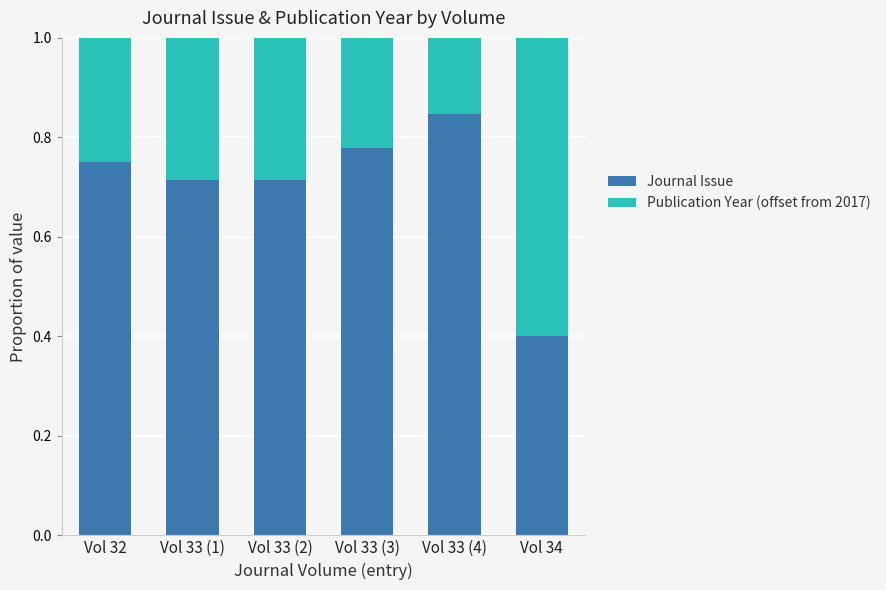

True or false: Journal Issue has a value of 0.4 at Vol 34.

True